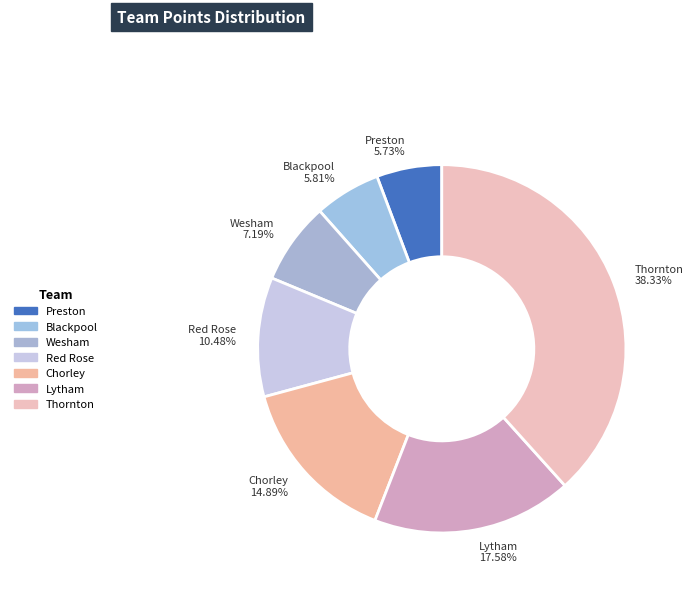

Count the number of slices in the pie.

7